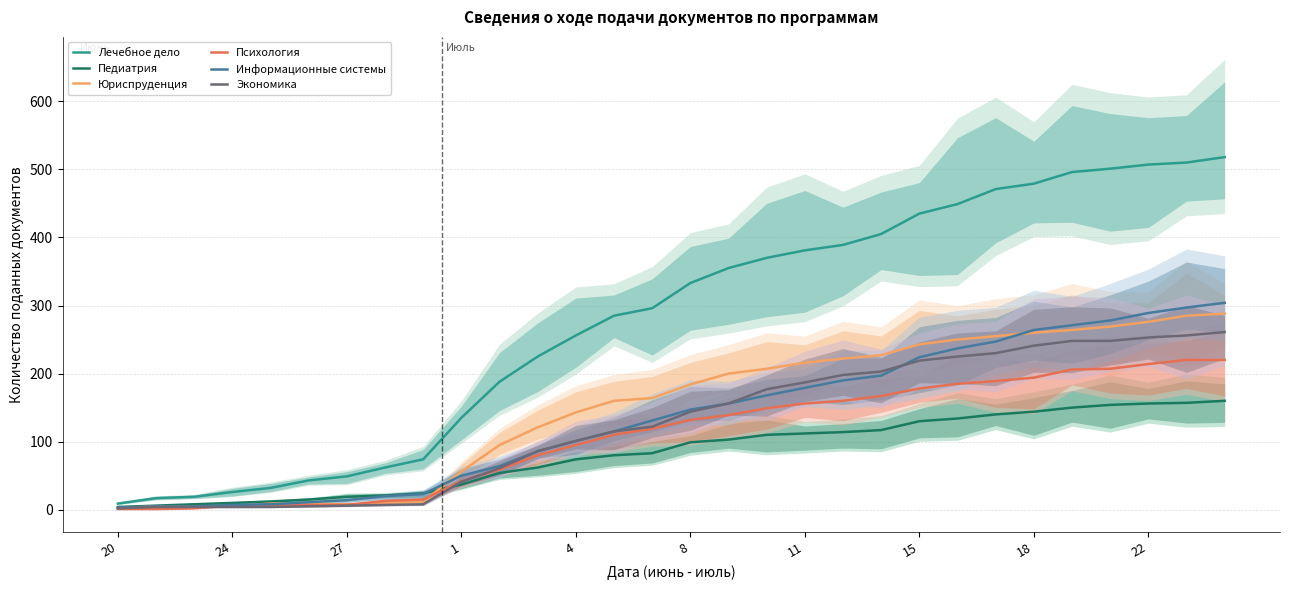

List the series in order of their peak value, lowest first.

Педиатрия, Психология, Экономика, Юриспруденция, Информационные системы, Лечебное дело